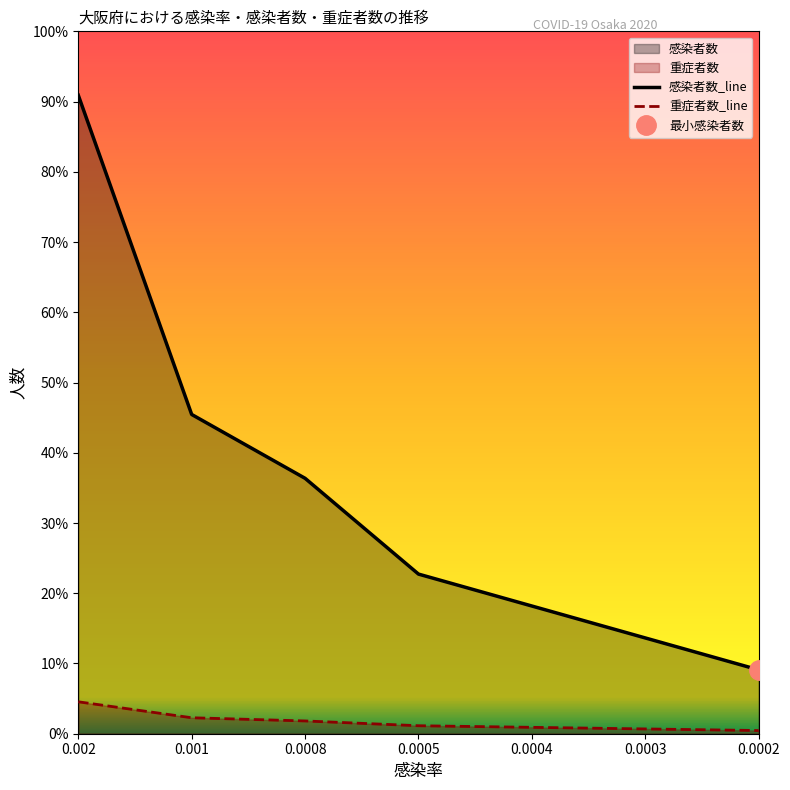

Reading left to right, what are all the values shown in this chart?

感染者数_line: 0.002=17648.8	0.001=8824.4	0.0008=7059.5	0.0005=4412.2	0.0004=3529.8	0.0003=2647.3	0.0002=1764.9
重症者数_line: 0.002=882.4	0.001=441.2	0.0008=353.0	0.0005=220.6	0.0004=176.5	0.0003=132.4	0.0002=88.2